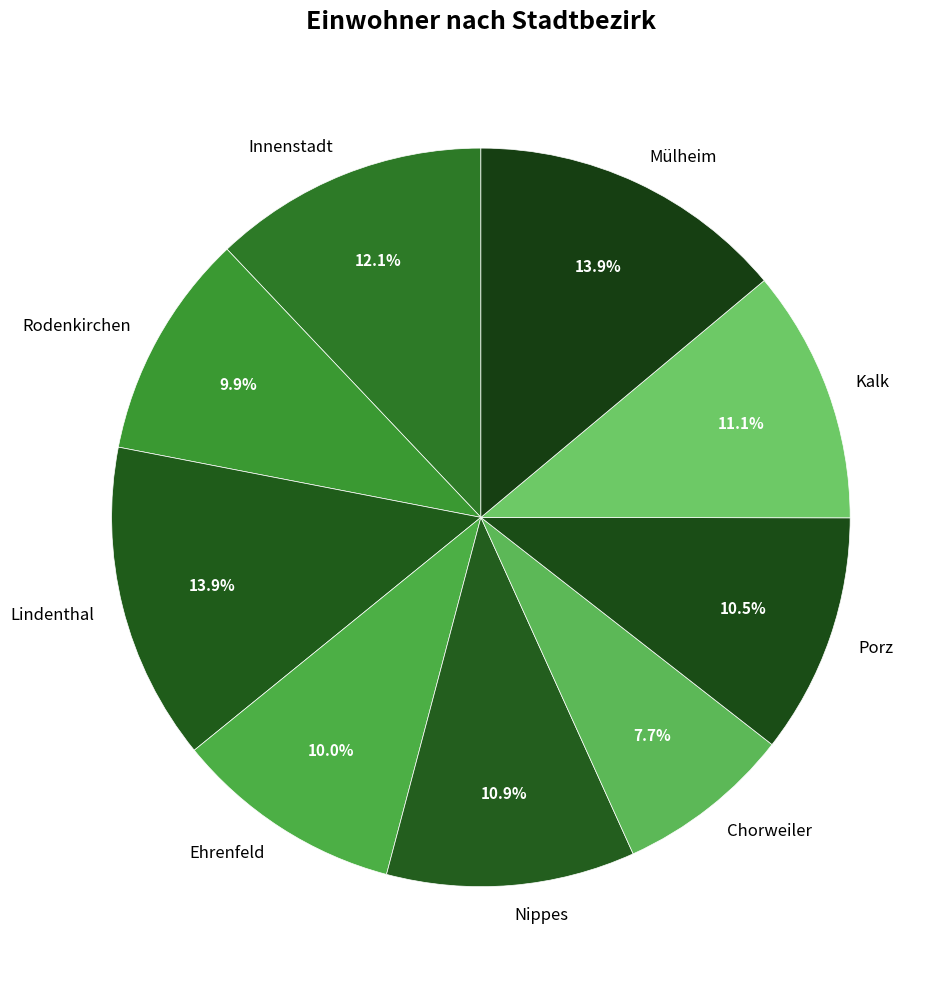

What is the total percentage of Rodenkirchen and Kalk?

21.0%